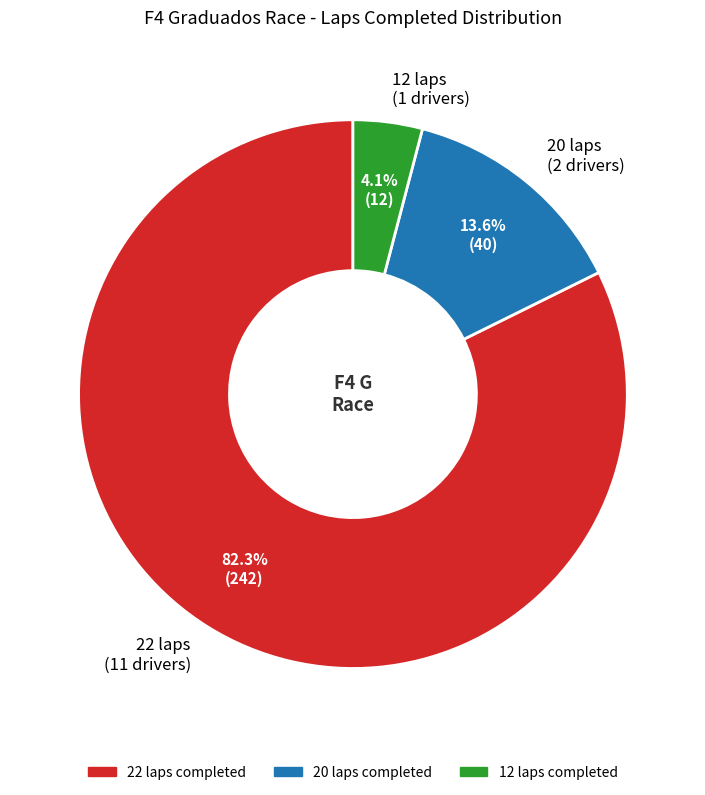

Between 22 laps (11 drivers) and 12 laps (1 drivers), which is larger?

22 laps (11 drivers)